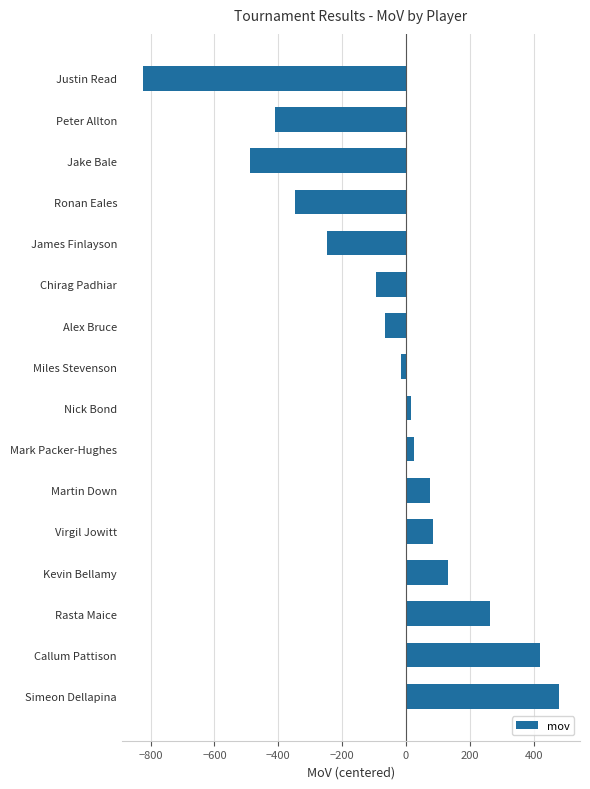

Reading top to bottom, what are all the values shown in this chart?

-825	-409	-489	-348	-249	-95	-65	-16	16	25	75	85	133	263	419	480